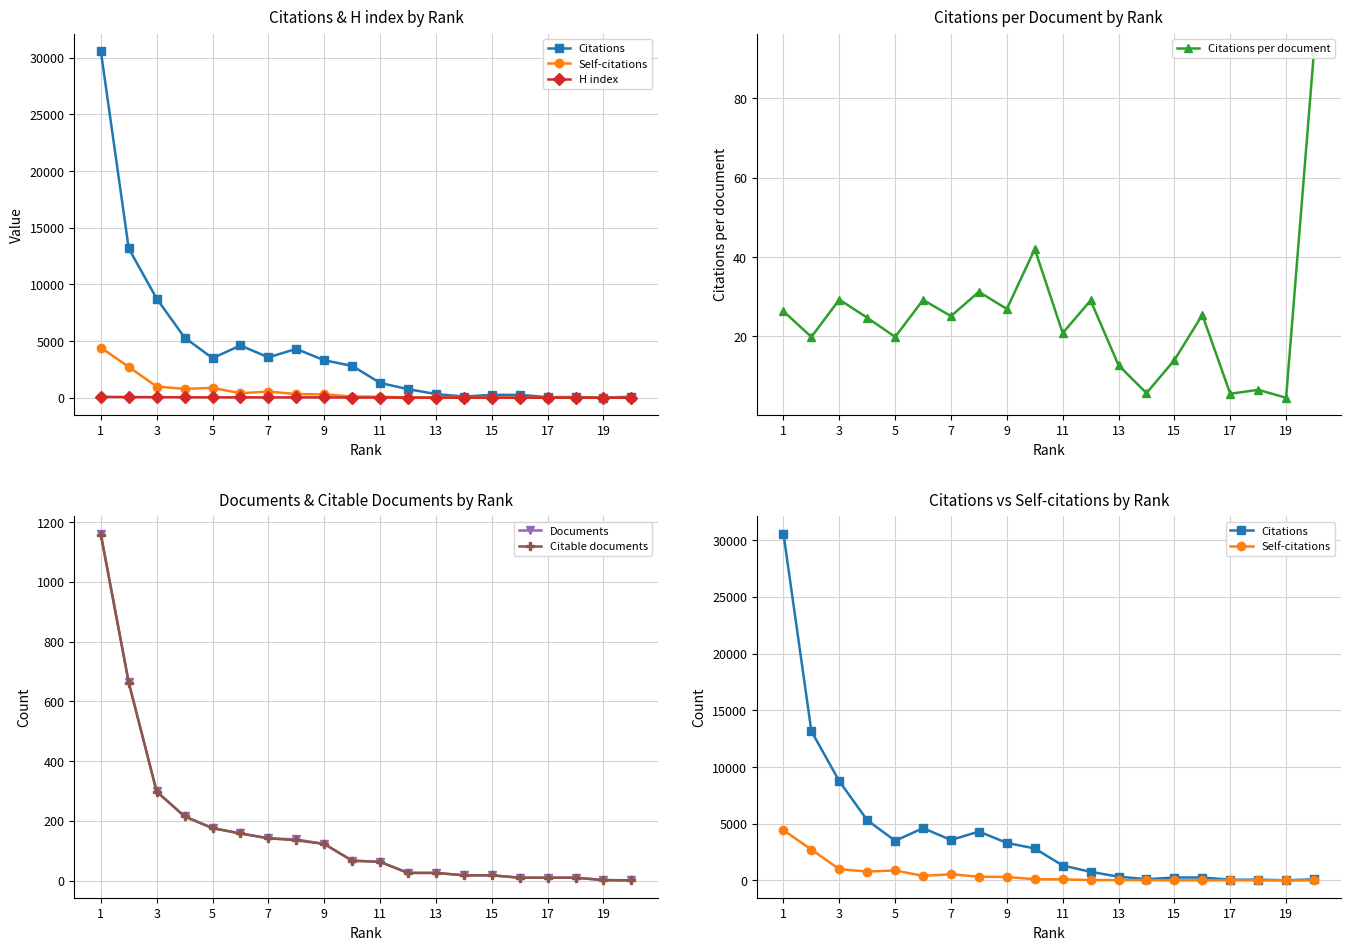

Is the value of Documents at 17 greater than the value of Citable documents at 5?

No